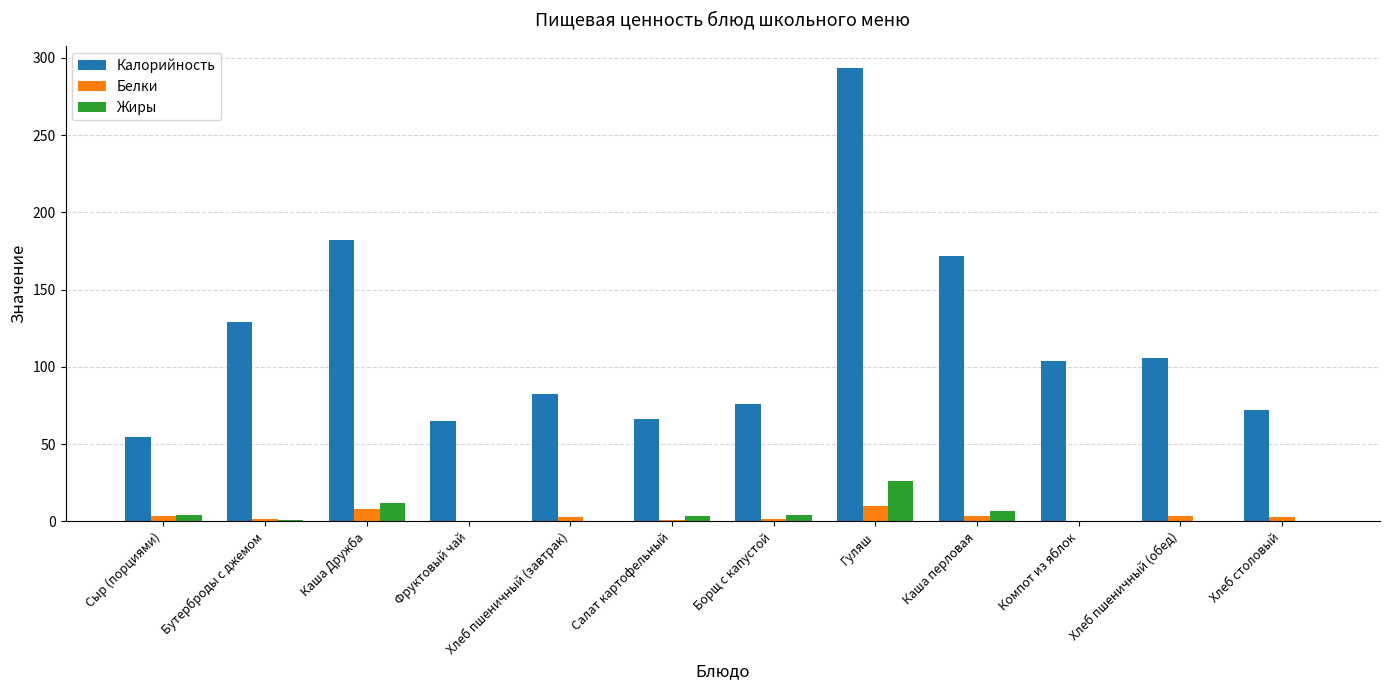

Read the Калорийность value at Гуляш.

293.2